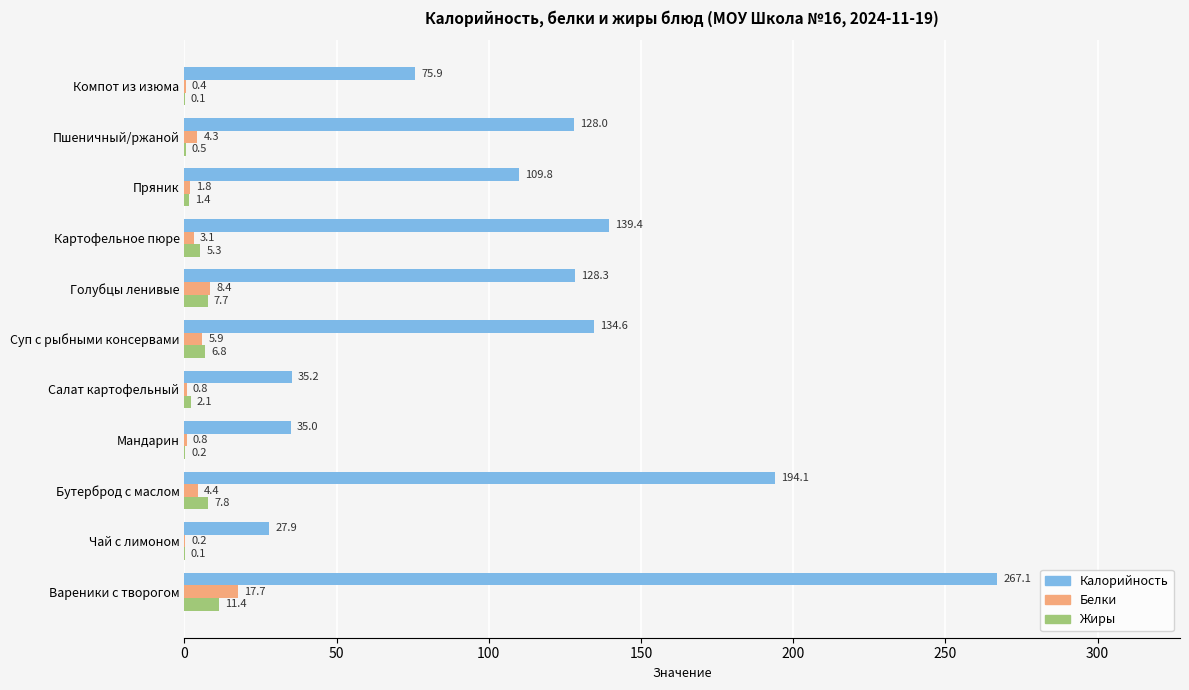

What is the highest value of the Белки series?

17.7